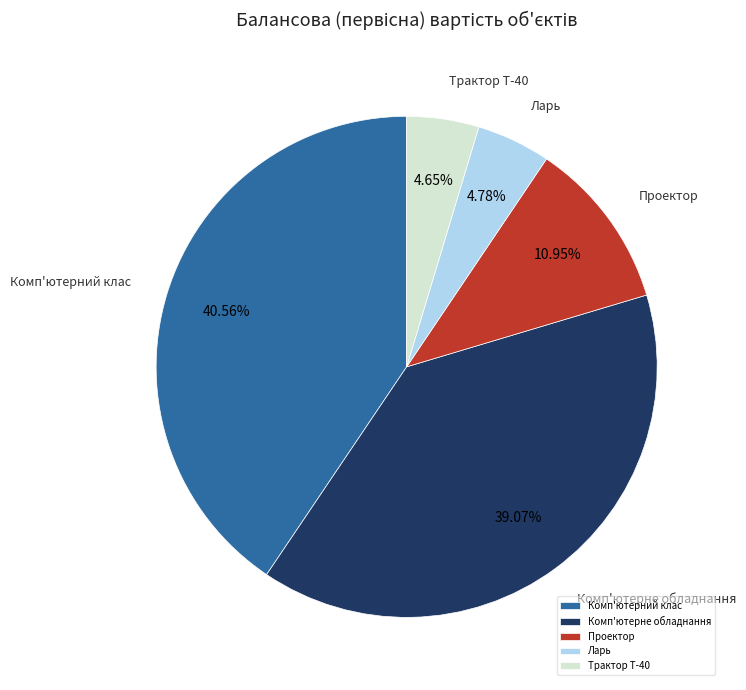

To the nearest percent, what is the average slice percentage?

20%